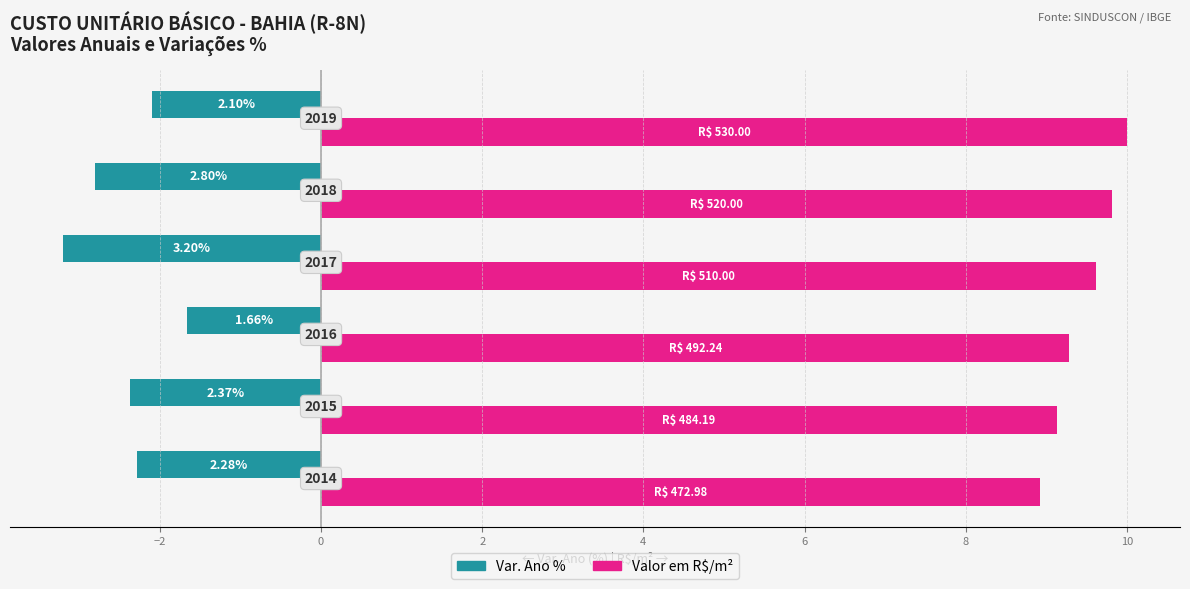

What are all the series names shown in the legend?

Var. Ano %, Valor em R$/m²